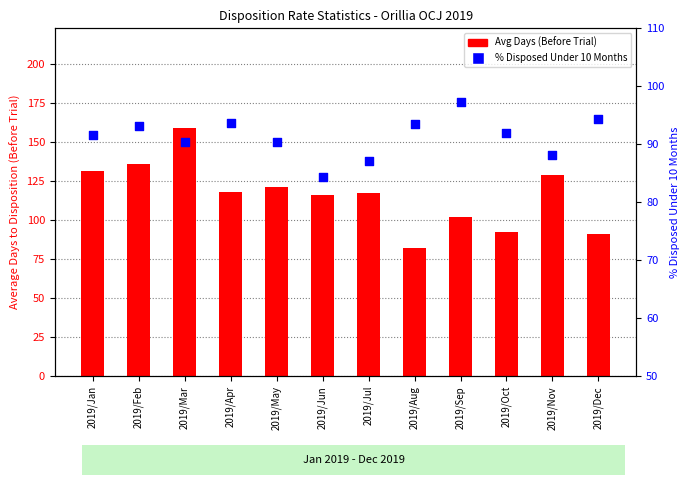

Which series has the largest total across all categories?

Avg Days (Before Trial)